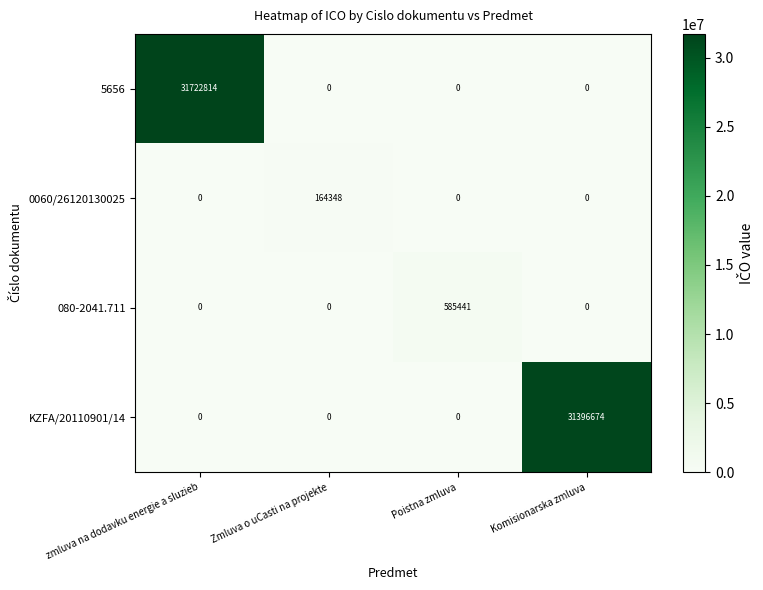

Which category has the highest value across all series?

zmluva na dodavku energie a sluzieb